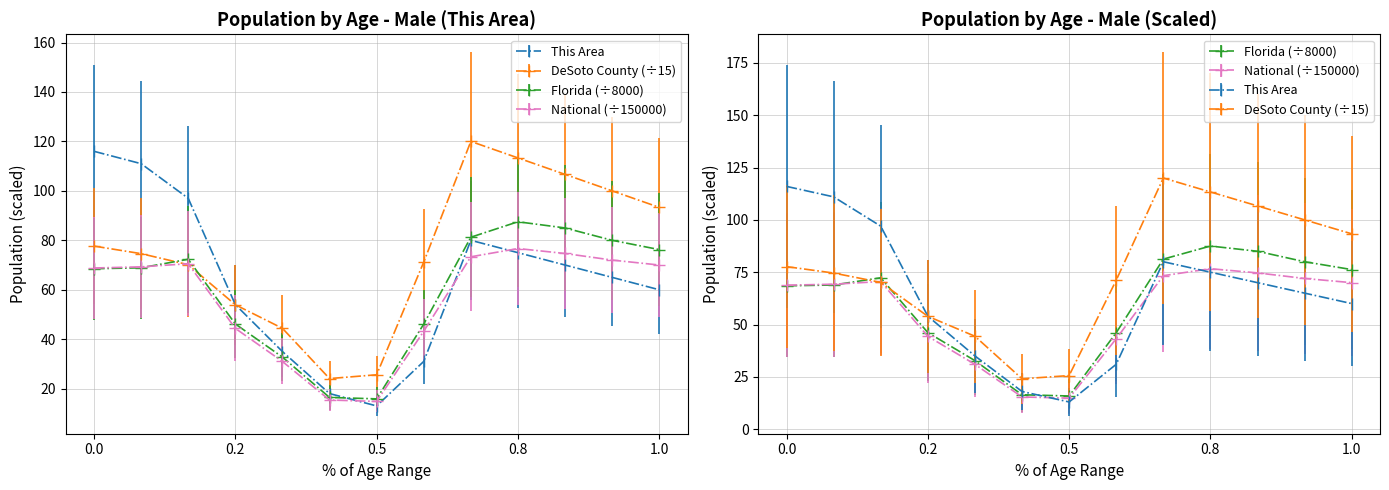

How many lines are shown in the chart?

4